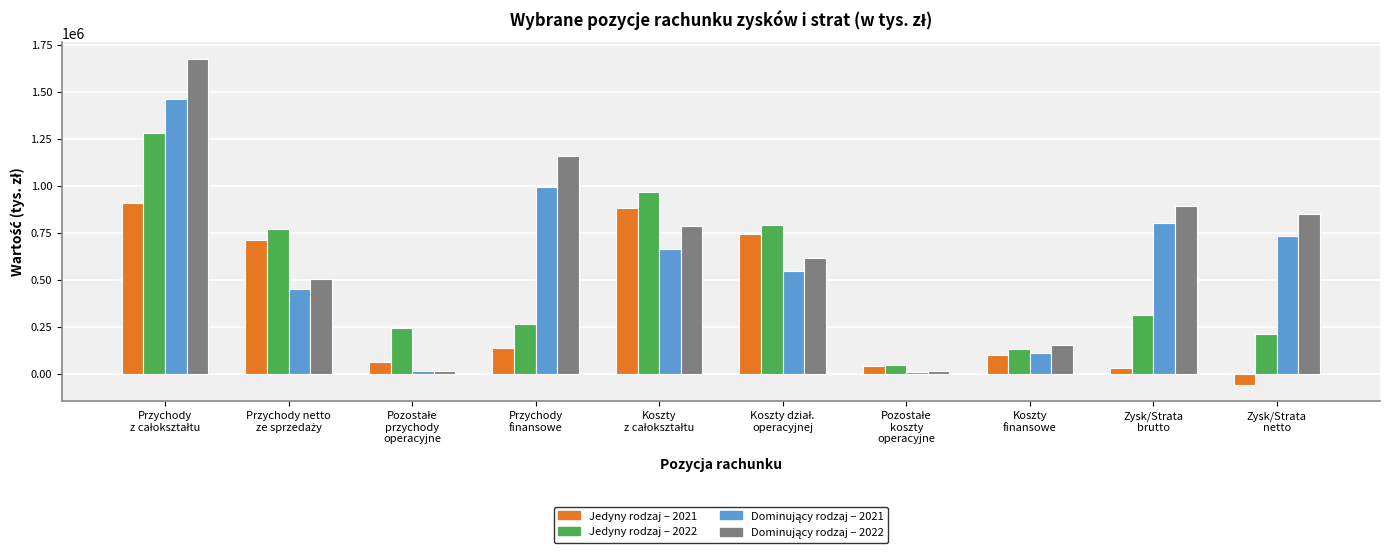

What is the minimum value shown in the chart?

-57652